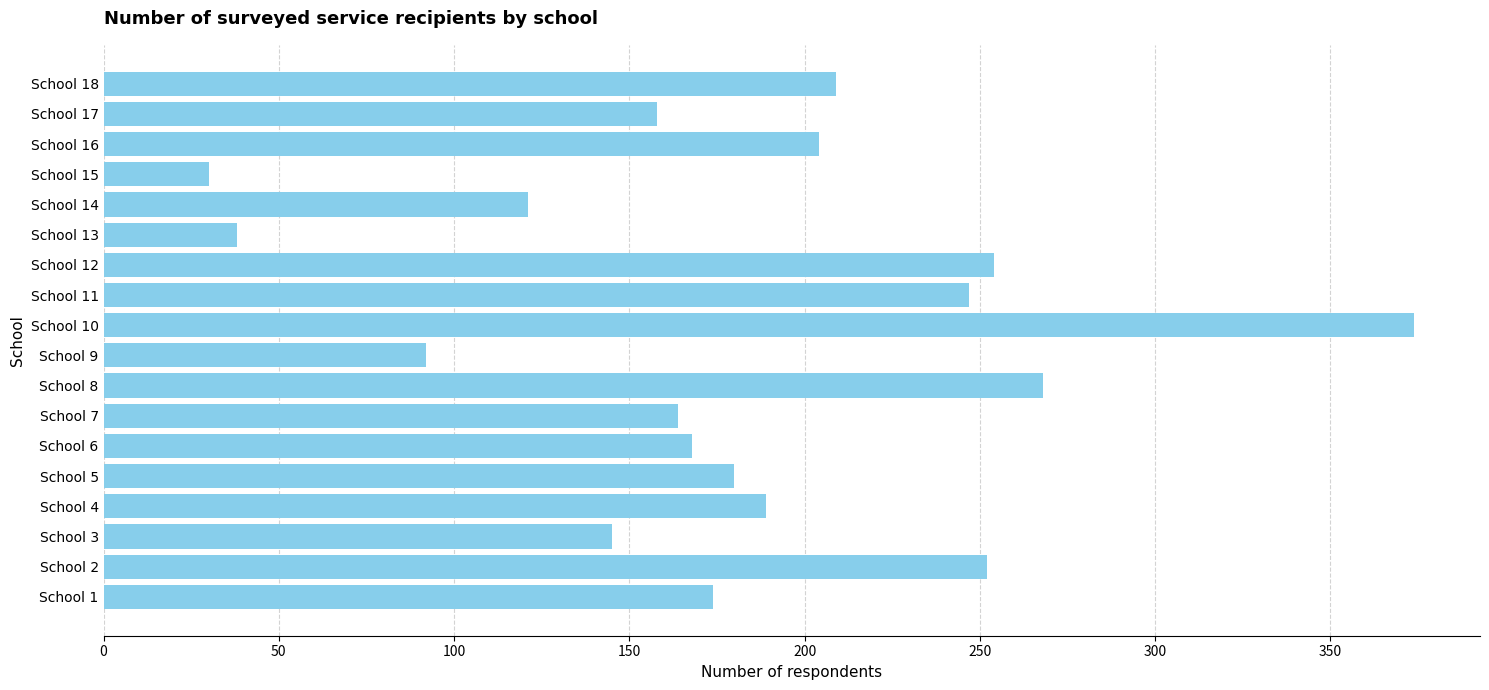

Which category has the lowest value across all series?

School 15